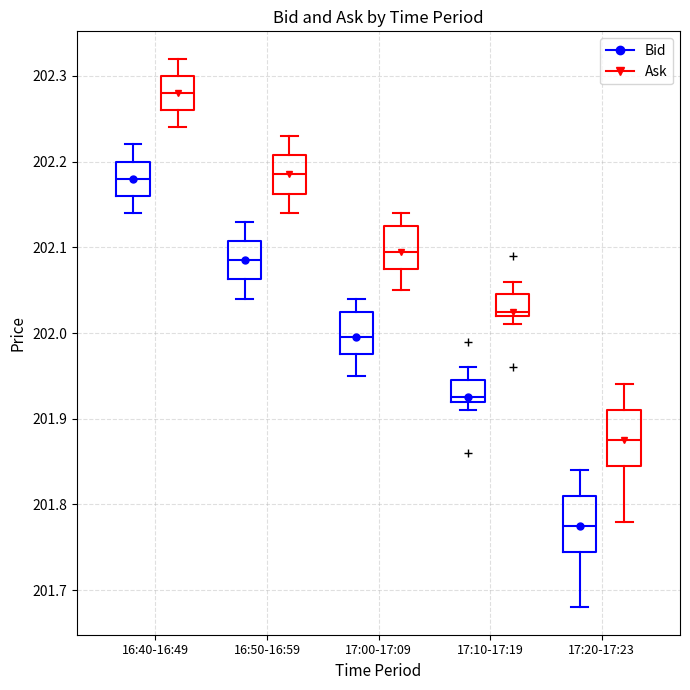

Which box has the lowest median line?

17:20-17:23 (Bid)